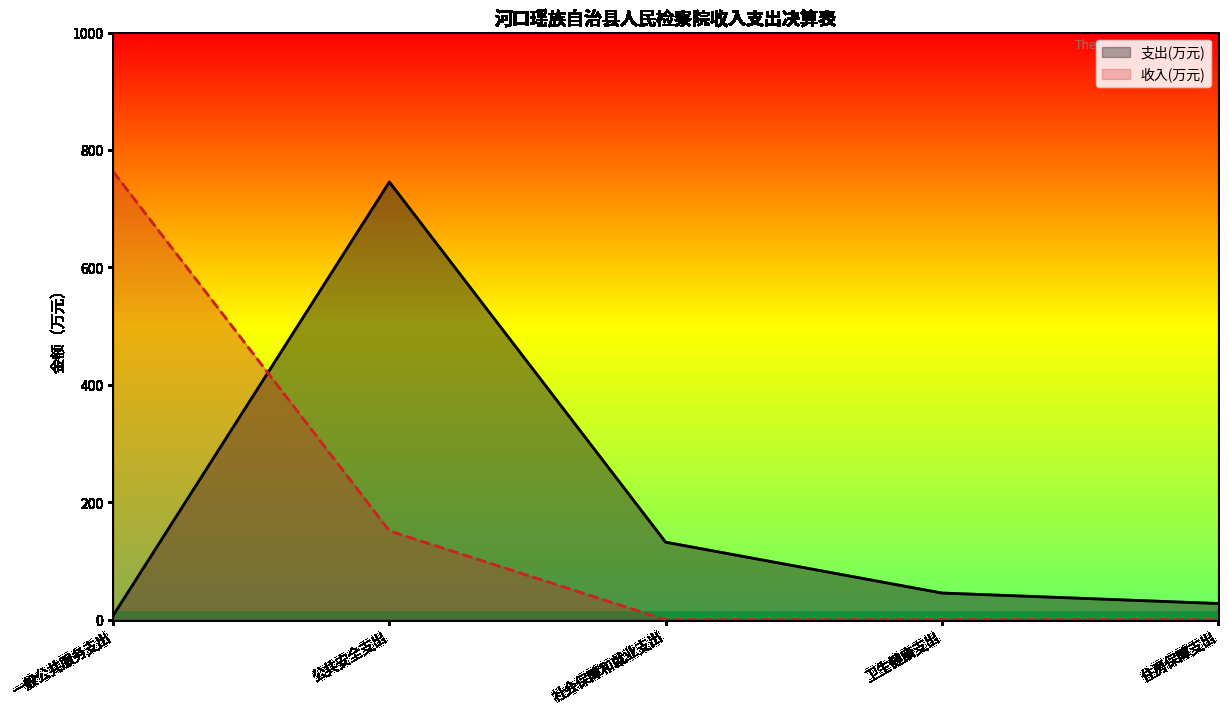

Does the chart have visible grid lines?

No